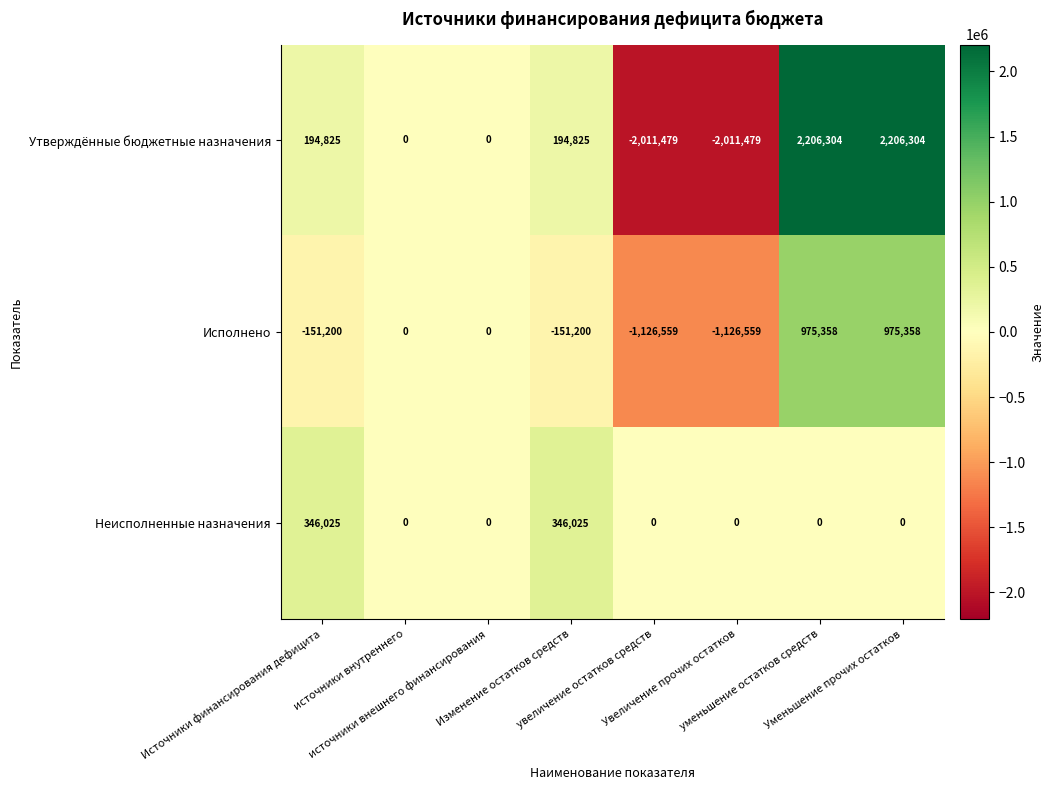

Which series has the largest range (max minus min)?

Утверждённые бюджетные назначения